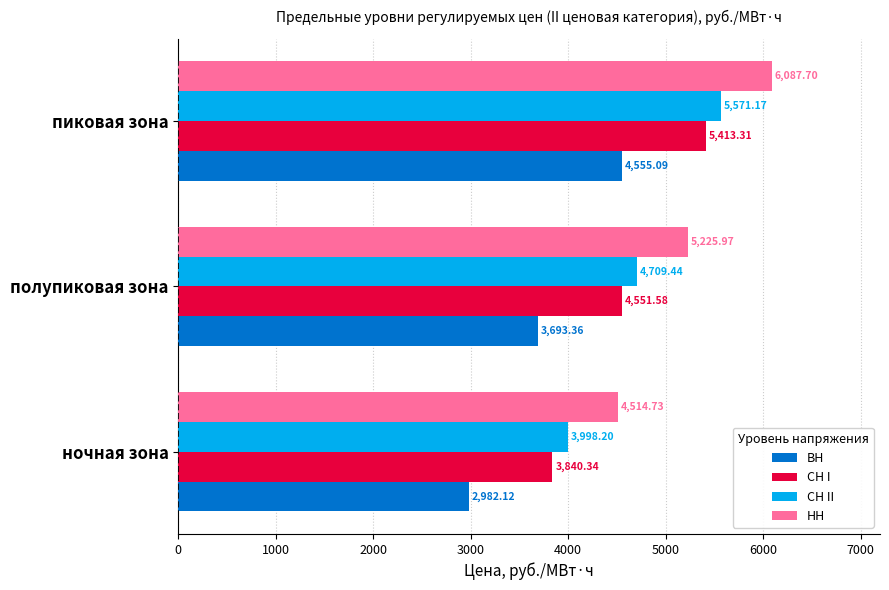

How many data points in СН I are above 4551?

2